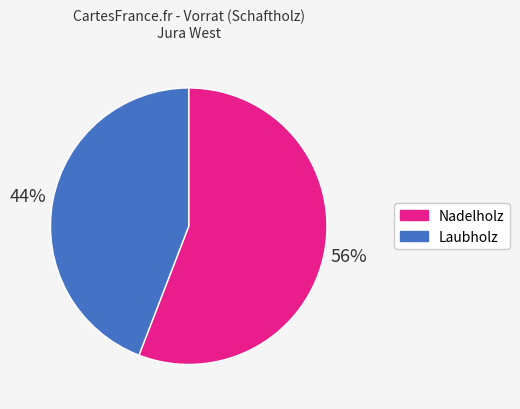

To the nearest percent, what is the difference between the largest and smallest slice percentages?

12%